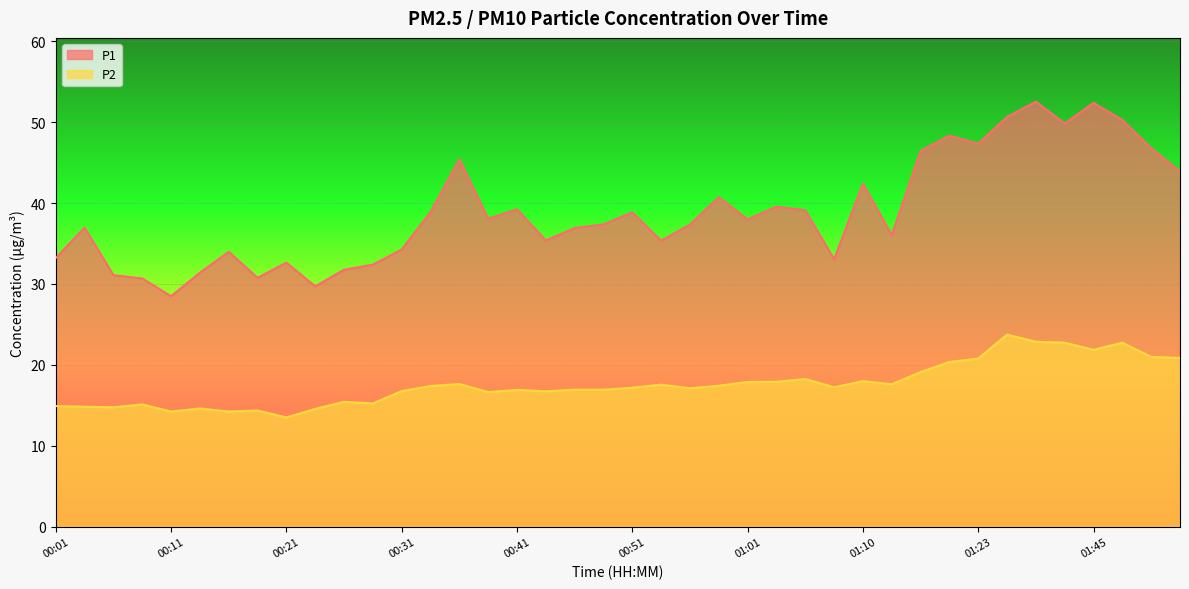

Reading right to left, transcribe all the data shown in this chart.

P1: 43.9	46.8	50.2	52.4	49.8	52.5	50.6	47.3	48.3	46.4	36.0	42.4	33.0	39.1	39.5	38.0	40.7	37.3	35.4	38.9	37.4	36.9	35.4	39.2	38.0	45.4	38.9	34.2	32.4	31.8	29.7	32.6	30.8	34.0	31.4	28.5	30.7	31.1	37.0	33.2
P2: 20.9	21.0	22.7	21.9	22.7	22.9	23.7	20.8	20.4	19.1	17.6	18.0	17.2	18.2	17.9	17.9	17.4	17.1	17.6	17.2	16.9	16.9	16.7	16.9	16.6	17.6	17.4	16.8	15.2	15.4	14.6	13.5	14.3	14.2	14.6	14.2	15.1	14.8	14.8	14.9